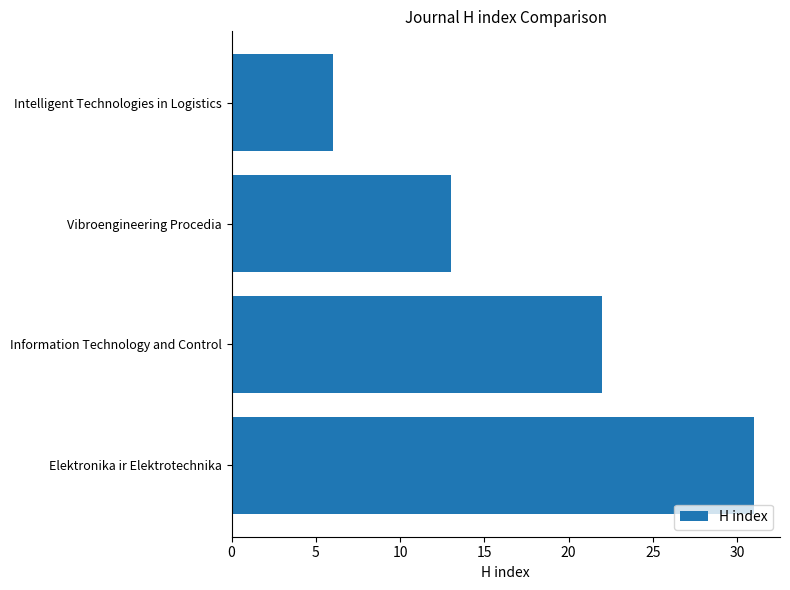

Does the chart contain any negative values?

No